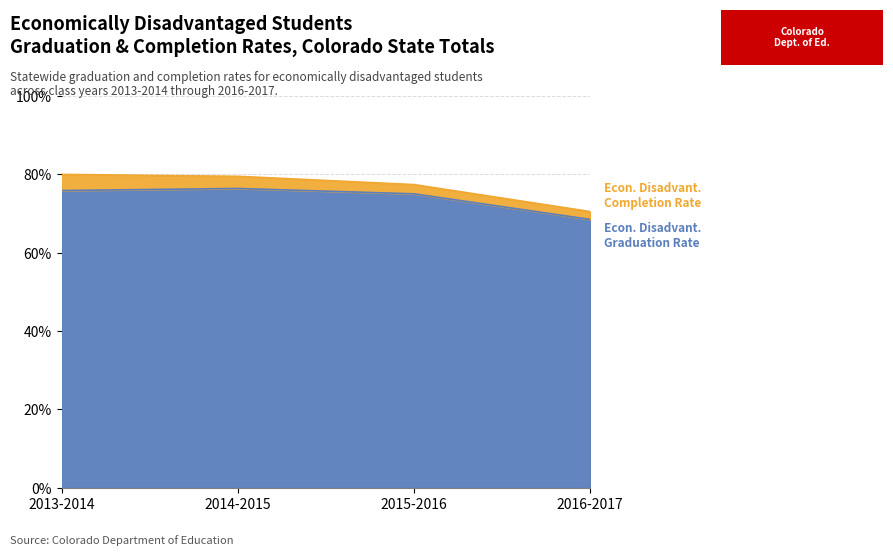

Which category has the highest value across all series?

2013-2014